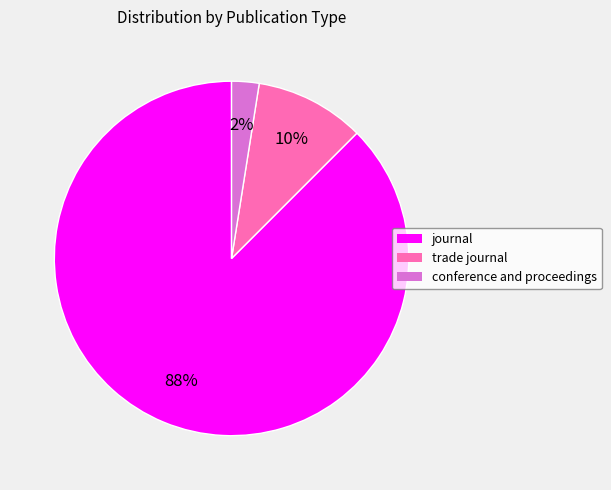

Is it true that trade journal is 10% of the pie?

True